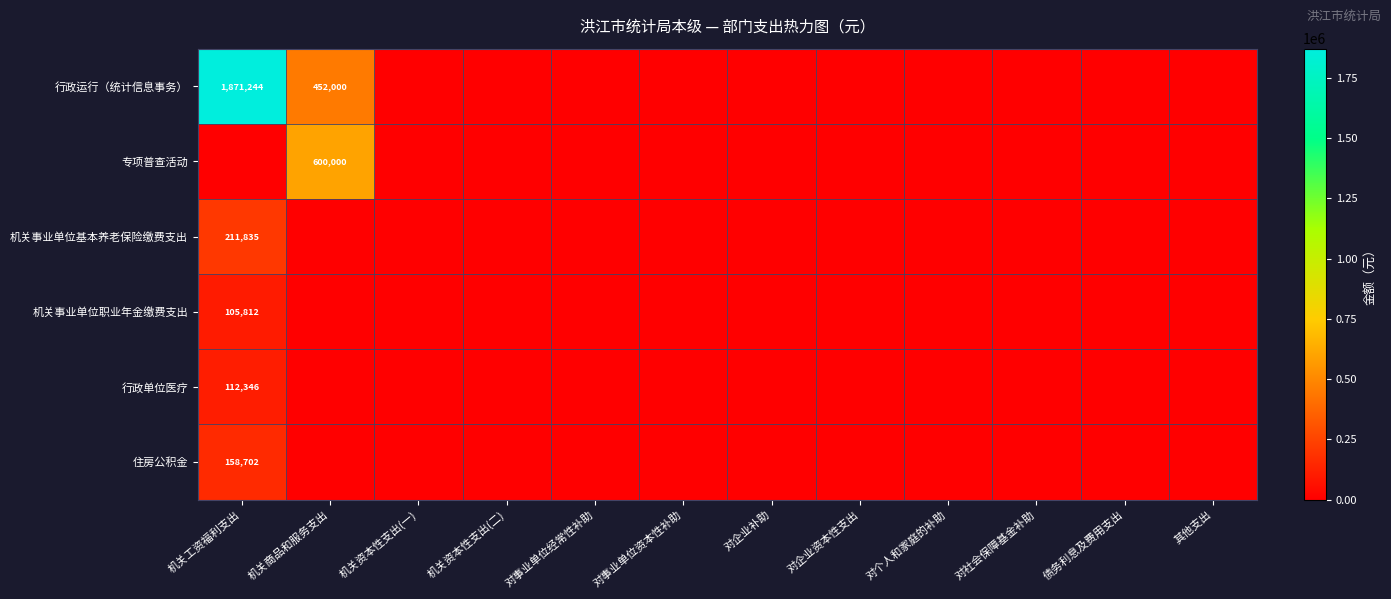

Which series has the largest range (max minus min)?

行政运行（统计信息事务）